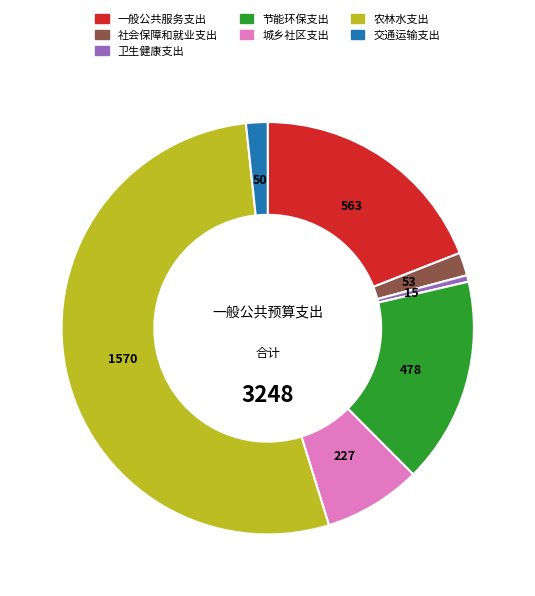

True or false: 卫生健康支出 accounts for 11% of the total.

False